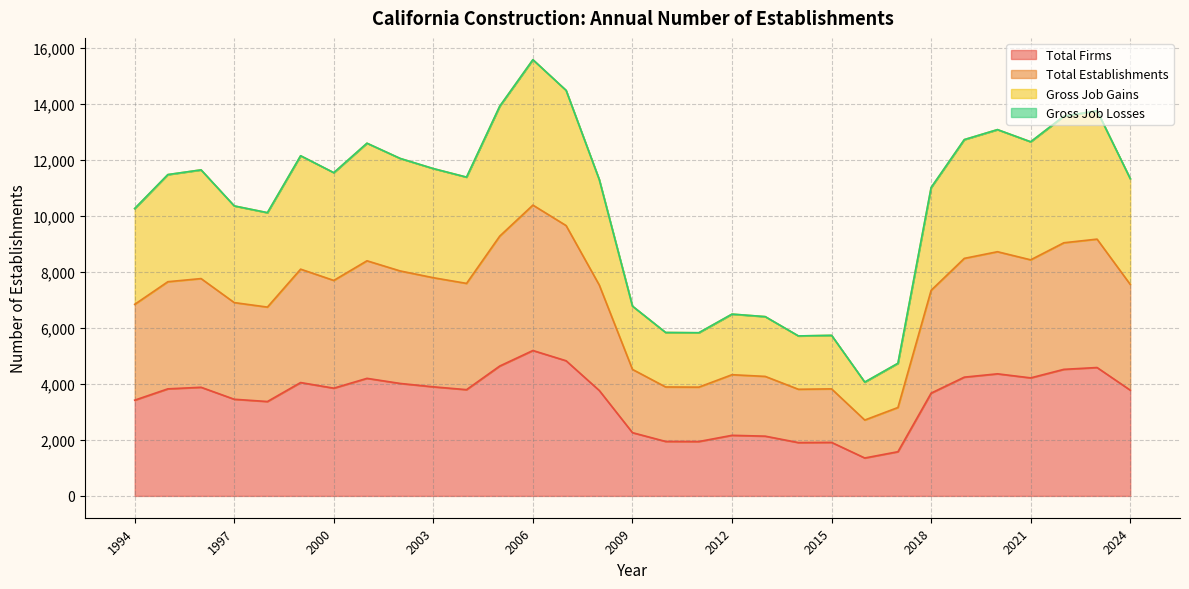

What is the smallest value displayed?

1356